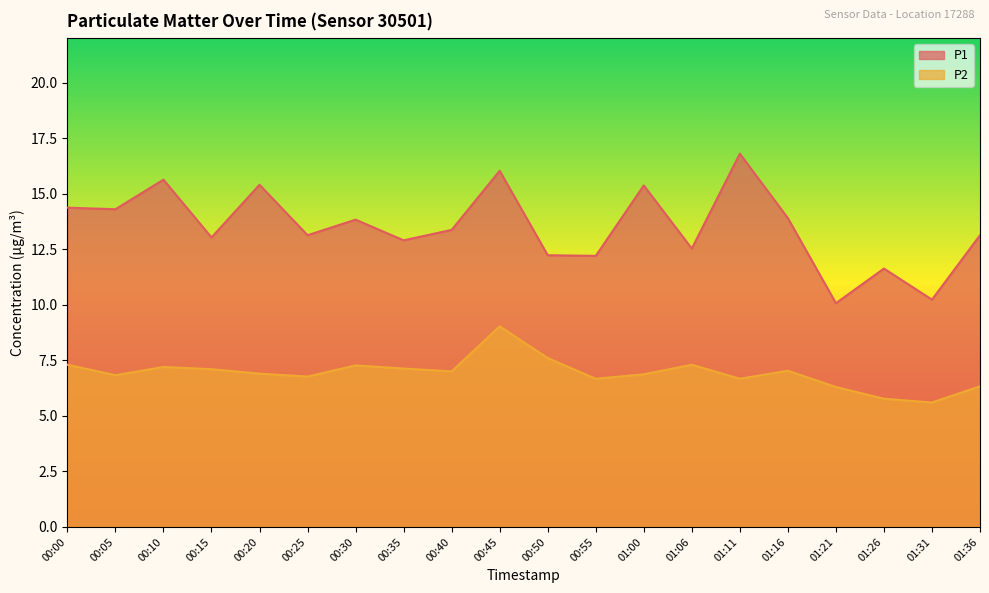

True or false: P2 and P1 intersect in this chart.

False